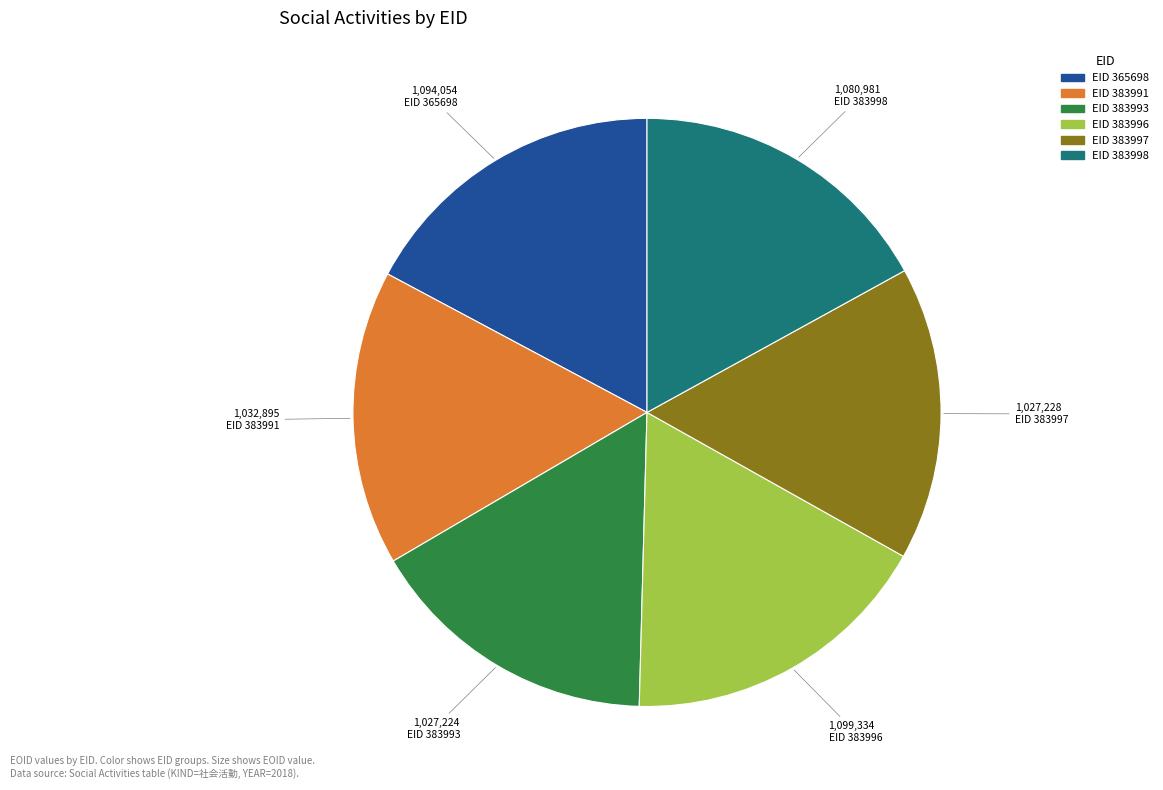

Is there any slice that represents more than half of the pie?

No